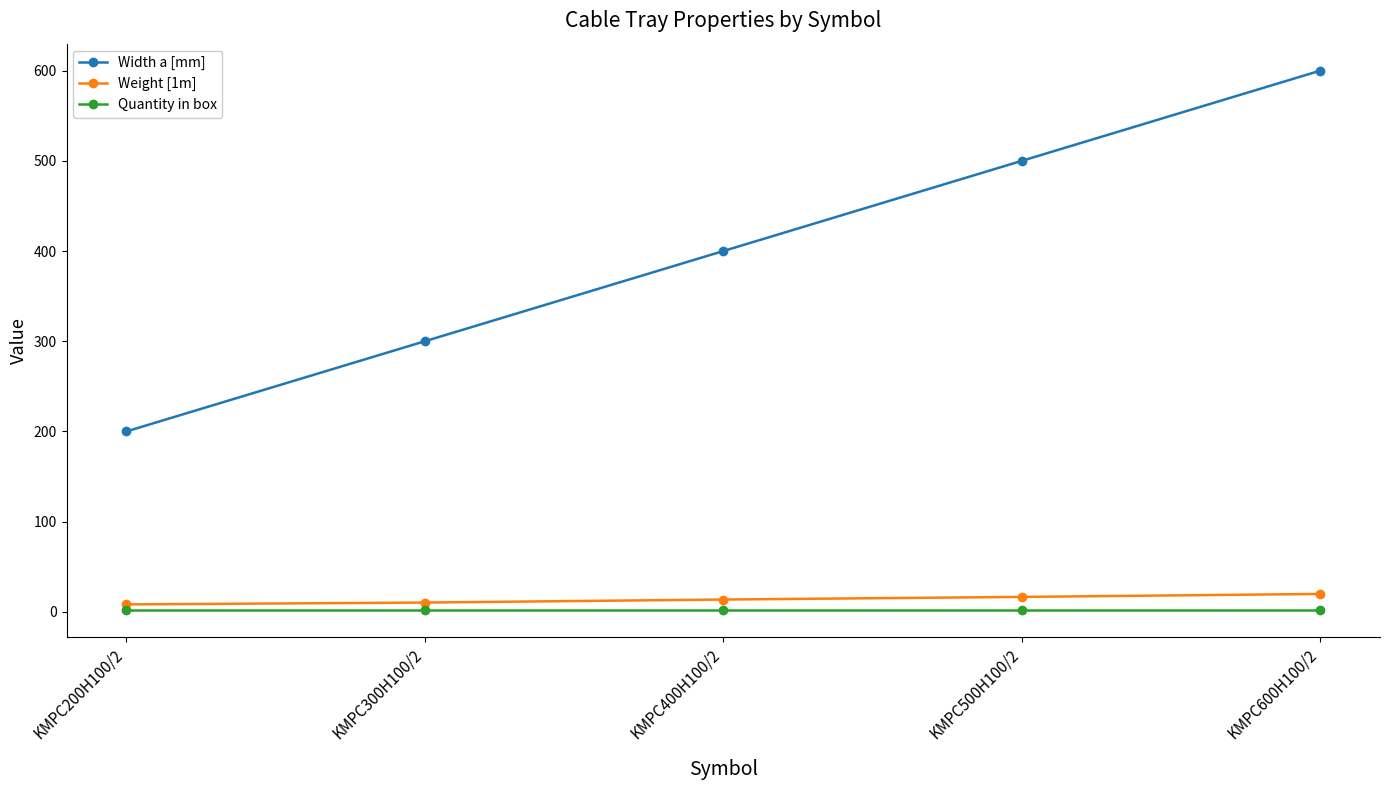

What is the value of the Weight [1m] point at the 5th from the left?

19.9